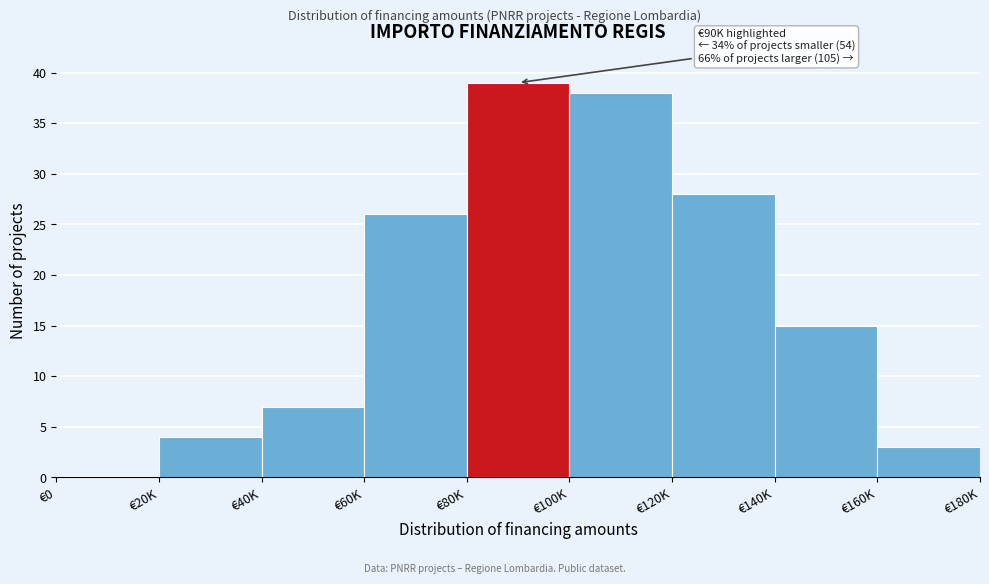

Reading right to left, transcribe all the data shown in this chart.

€160K=3	€140K=15	€120K=28	€100K=38	€80K=39	€60K=26	€40K=7	€20K=4	€0=0